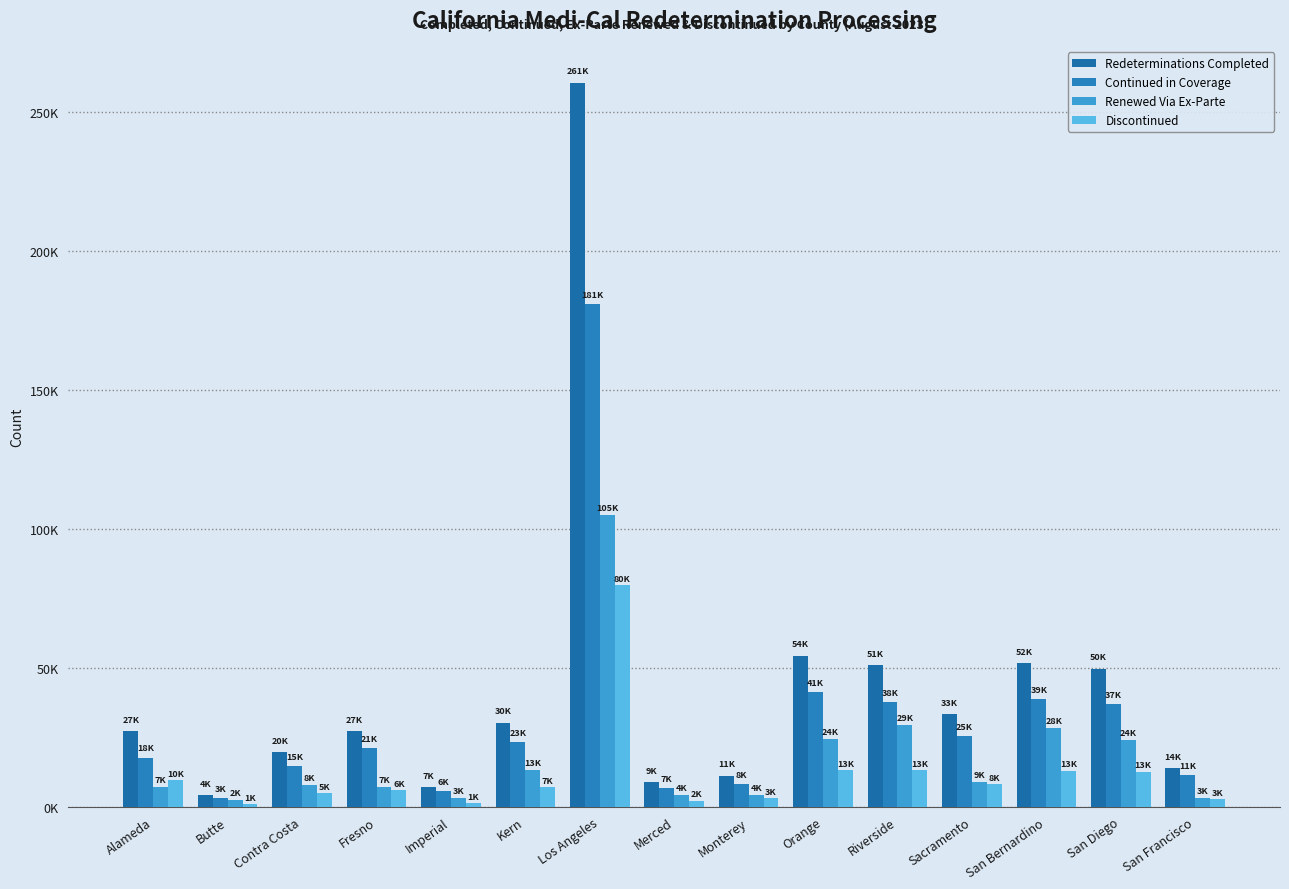

What is the greatest value displayed?

260645